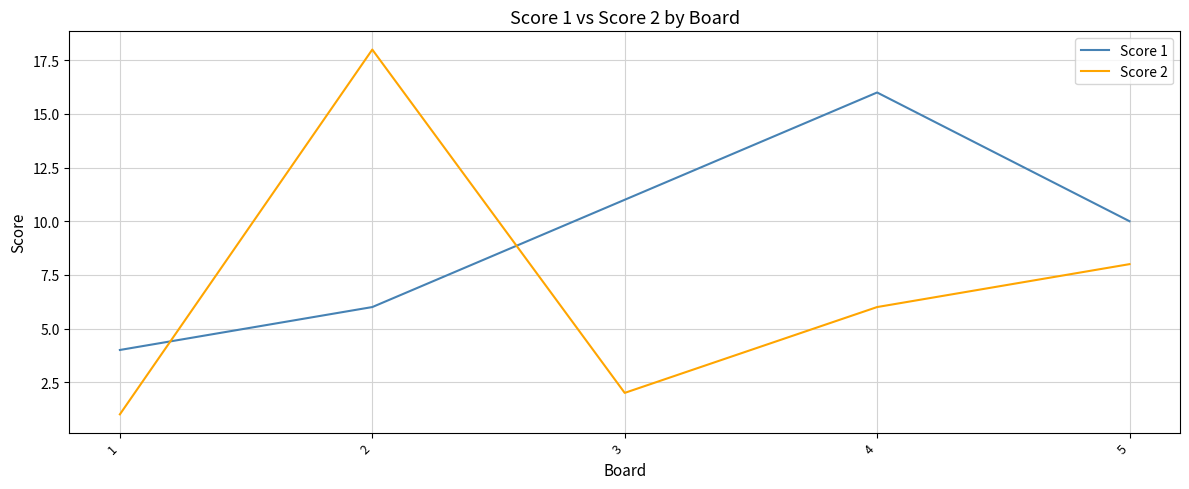

What is the maximum value shown in the chart?

18